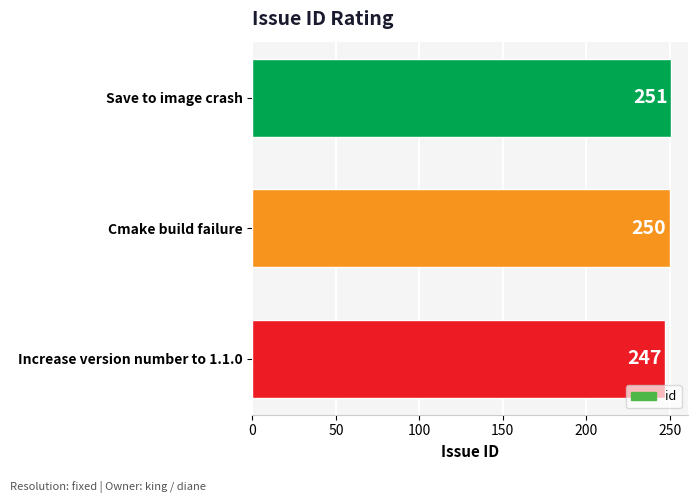

At which label is the value closest to 249?

Cmake build failure